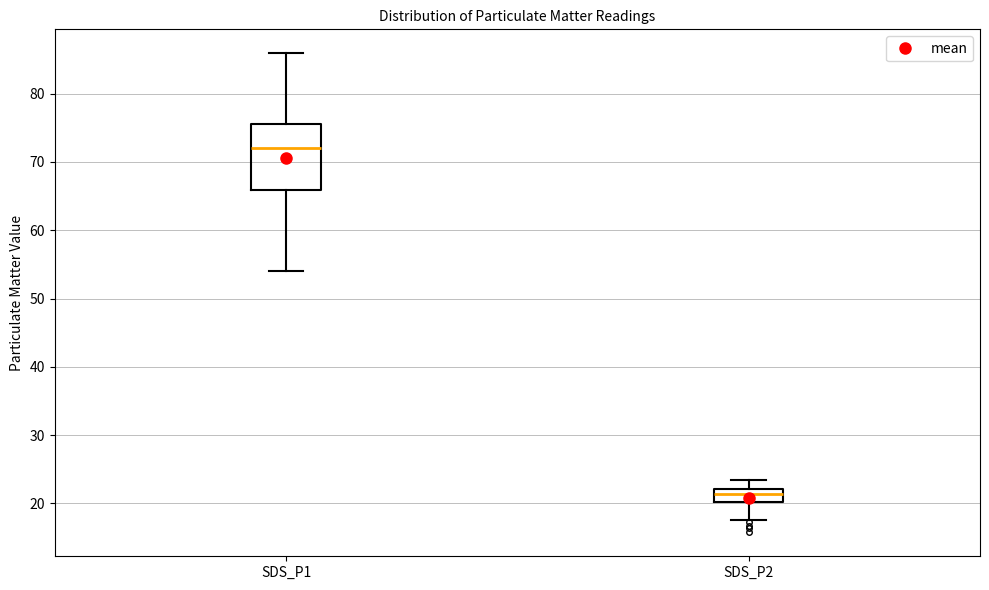

Which box's median line is the lowest?

SDS_P2